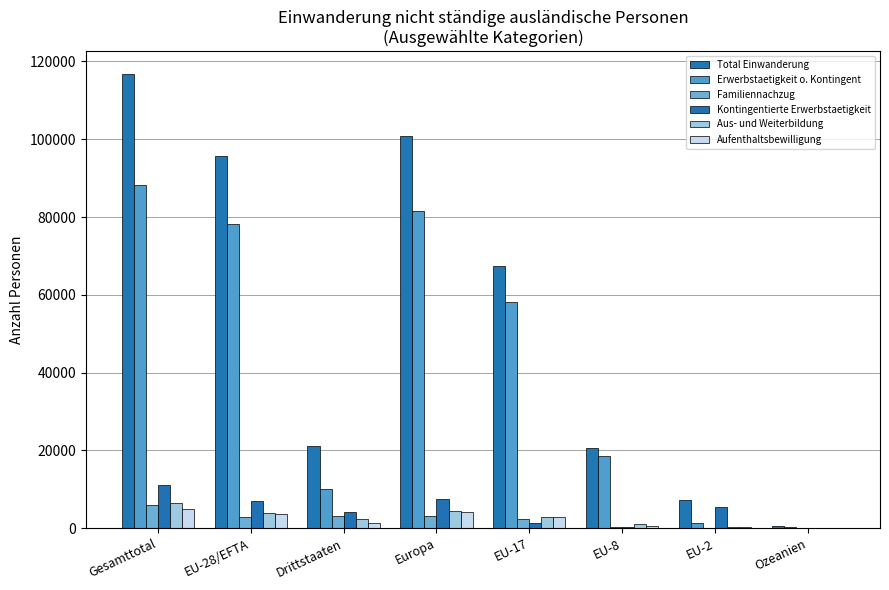

The Familiennachzug series shows 1111 at Drittstaaten. True or false?

False